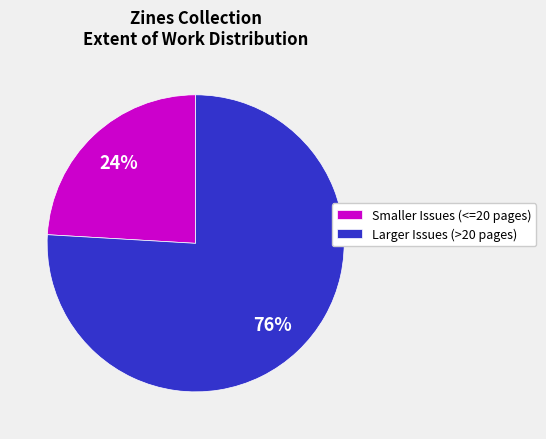

Which slice represents more than half of the pie?

Larger Issues (>20 pages)